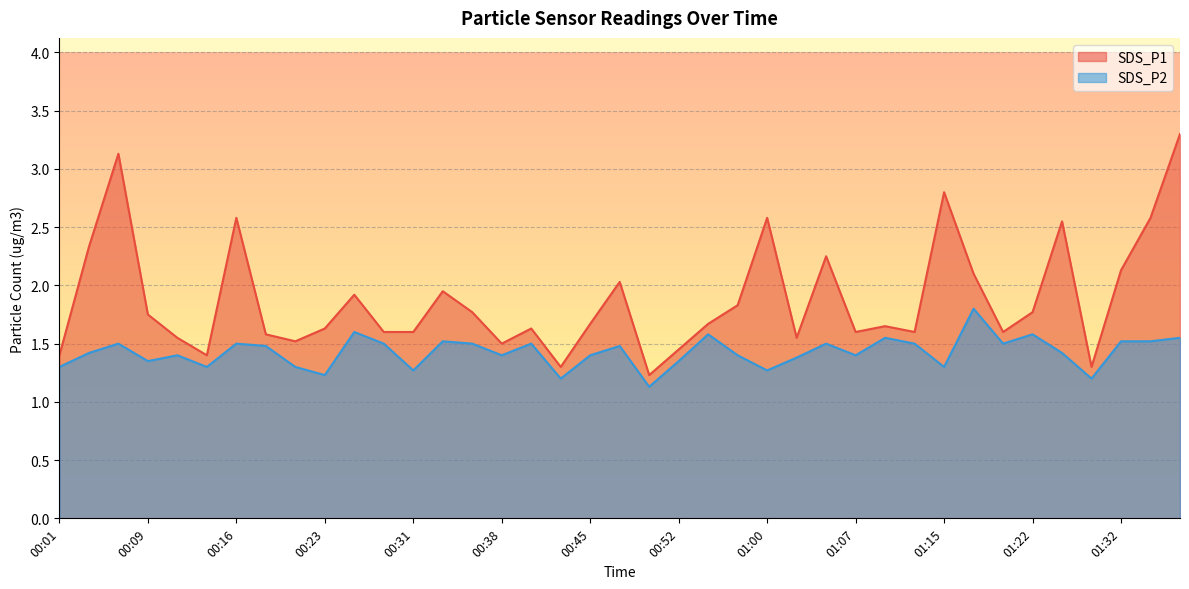

Reading left to right, extract all data points from this chart.

SDS_P1: 1.4	2.3	3.1	1.8	1.6	1.4	2.6	1.6	1.5	1.6	1.9	1.6	1.6	1.9	1.8	1.5	1.6	1.3	1.7	2.0	1.2	1.4	1.7	1.8	2.6	1.6	2.2	1.6	1.6	1.6	2.8	2.1	1.6	1.8	2.5	1.3	2.1	2.6	3.3
SDS_P2: 1.3	1.4	1.5	1.4	1.4	1.3	1.5	1.5	1.3	1.2	1.6	1.5	1.3	1.5	1.5	1.4	1.5	1.2	1.4	1.5	1.1	1.4	1.6	1.4	1.3	1.4	1.5	1.4	1.6	1.5	1.3	1.8	1.5	1.6	1.4	1.2	1.5	1.5	1.6